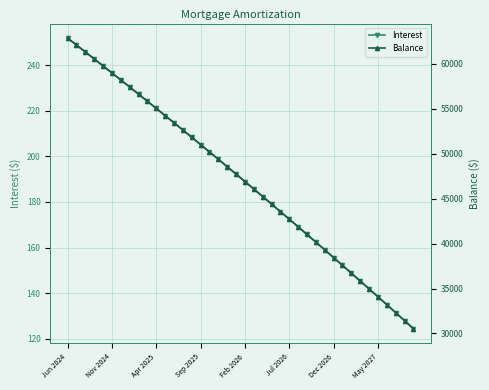

Does the chart display data point markers on the line(s)?

Yes